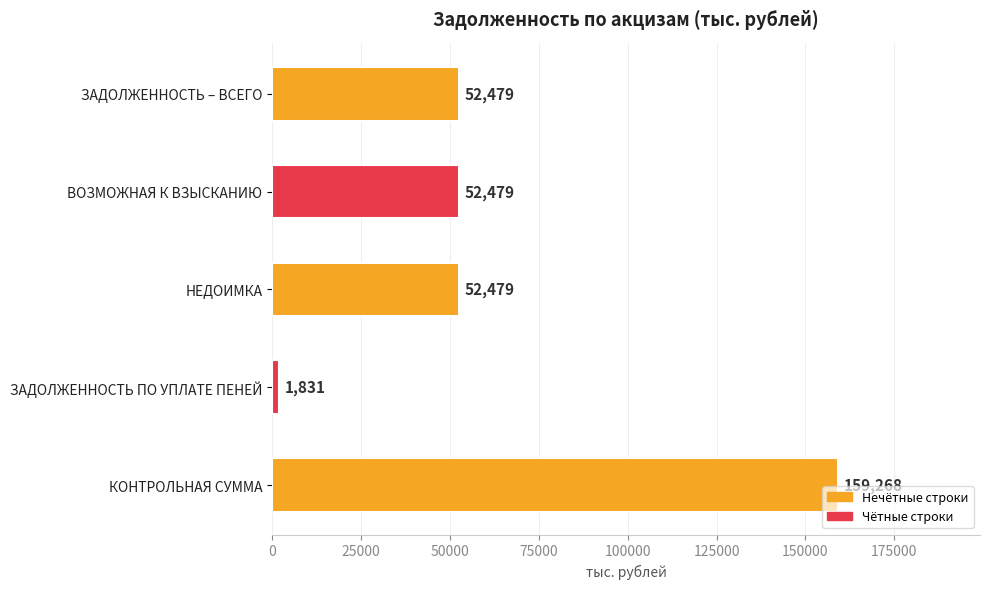

Does the chart contain stacked bars?

No